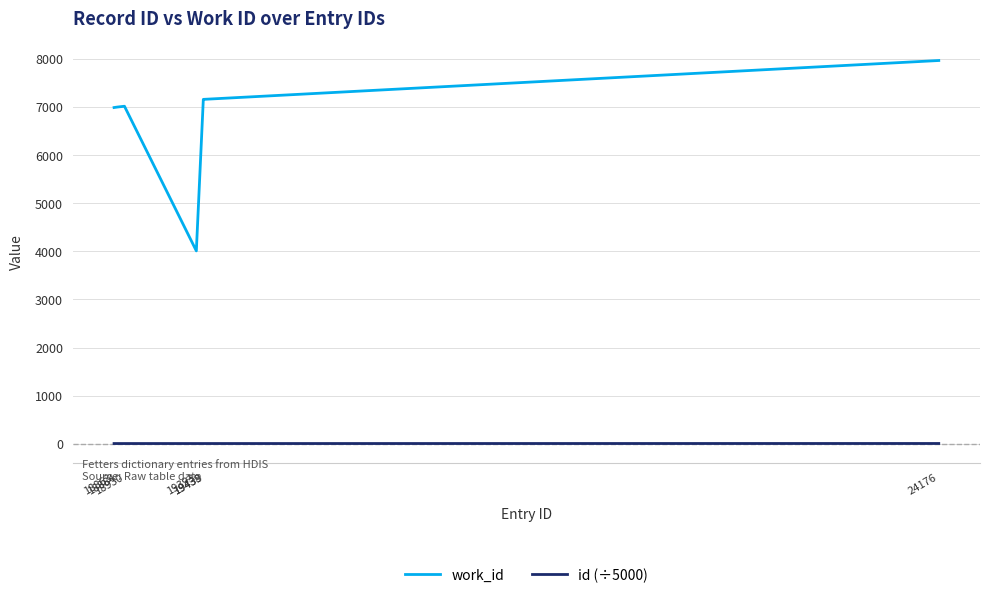

True or false: id (÷5000) and work_id intersect in this chart.

False